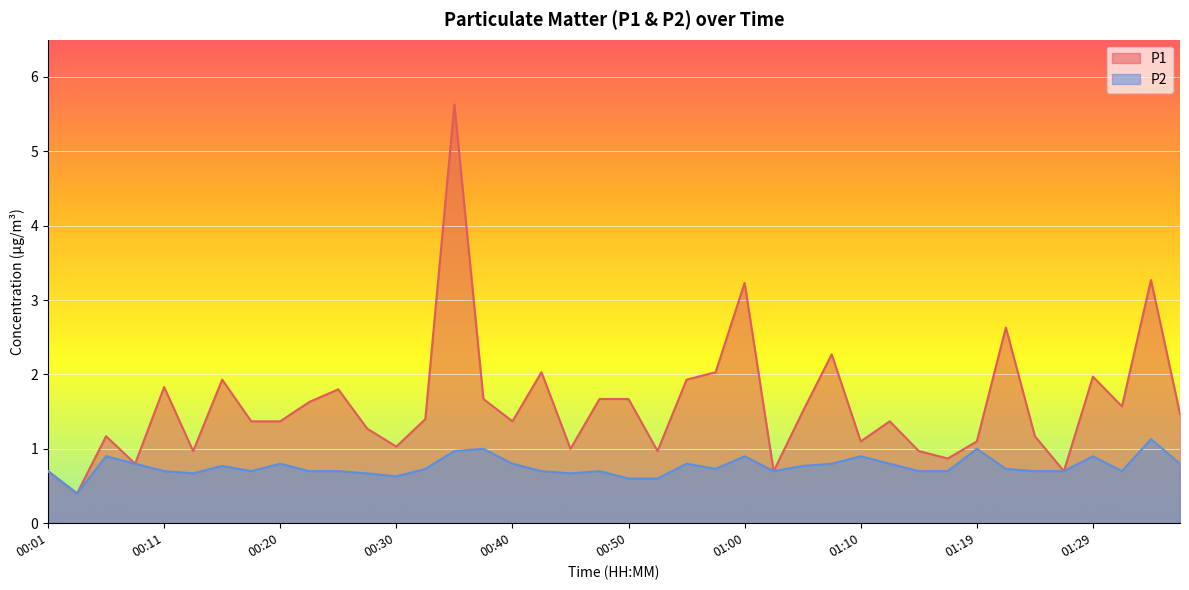

Which series has the largest total across all categories?

P1